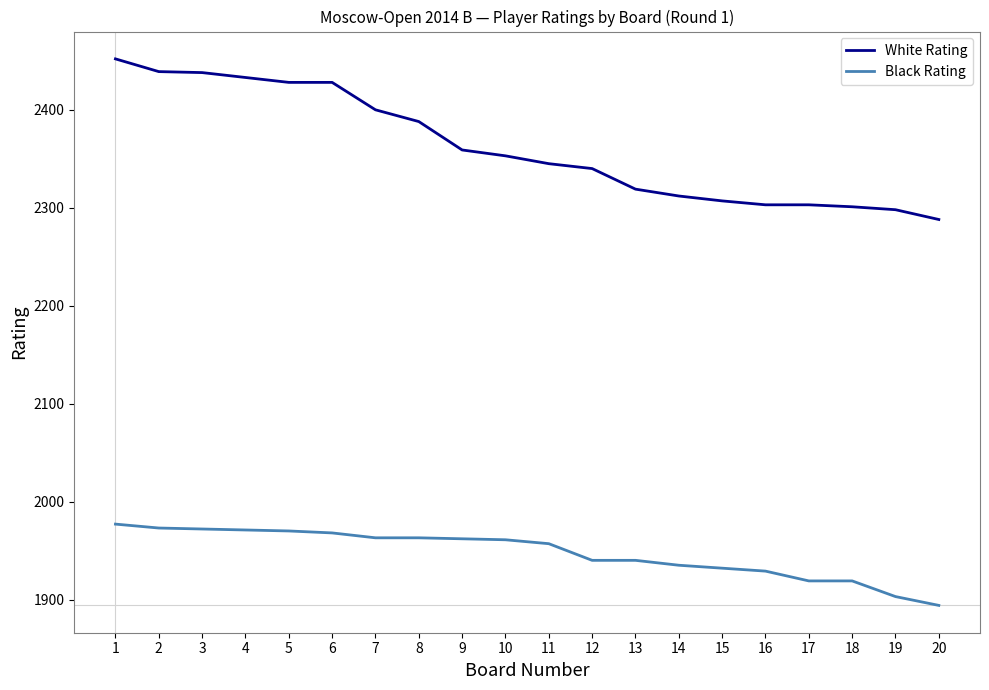

True or false: White Rating has a value of 895 at 19.

False